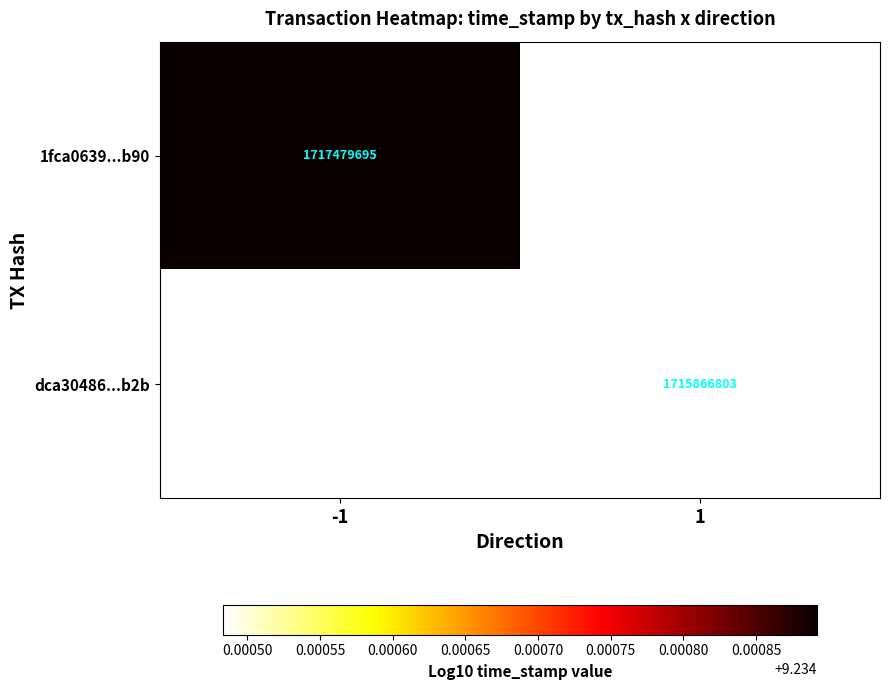

What is the minimum value shown in the chart?

9.2